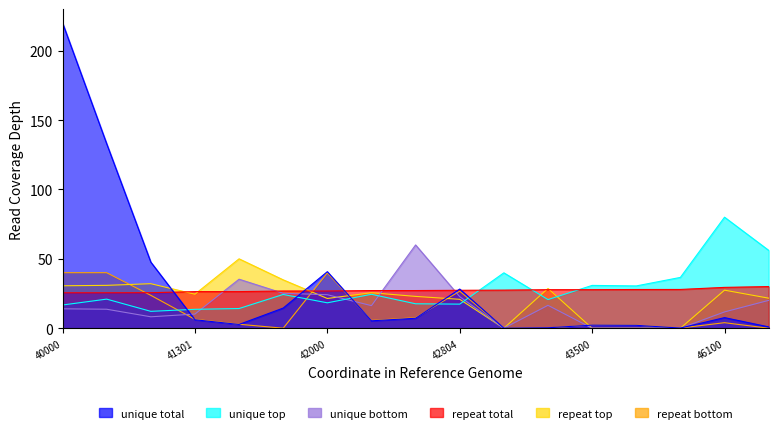

How many values in the repeat bottom series exceed 3?

9